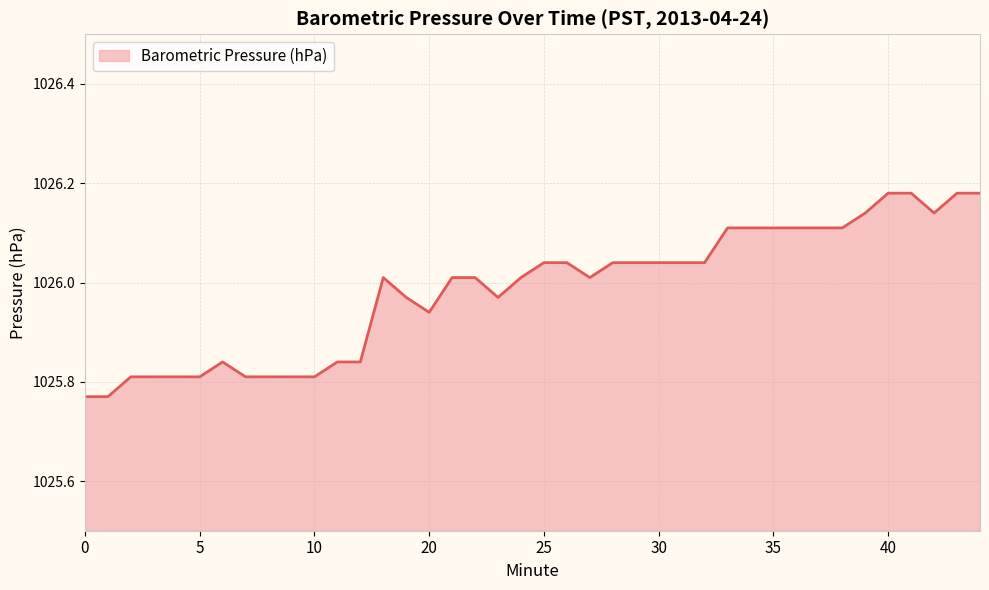

What is the value of the 17th point from the left?

1026.0